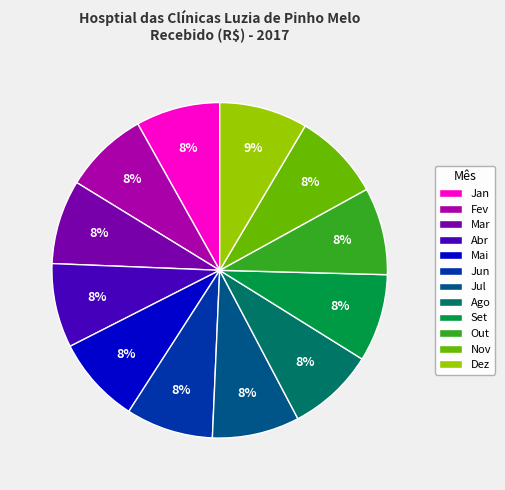

What is the ratio of the value at Ago to the value at Mai?

1.0